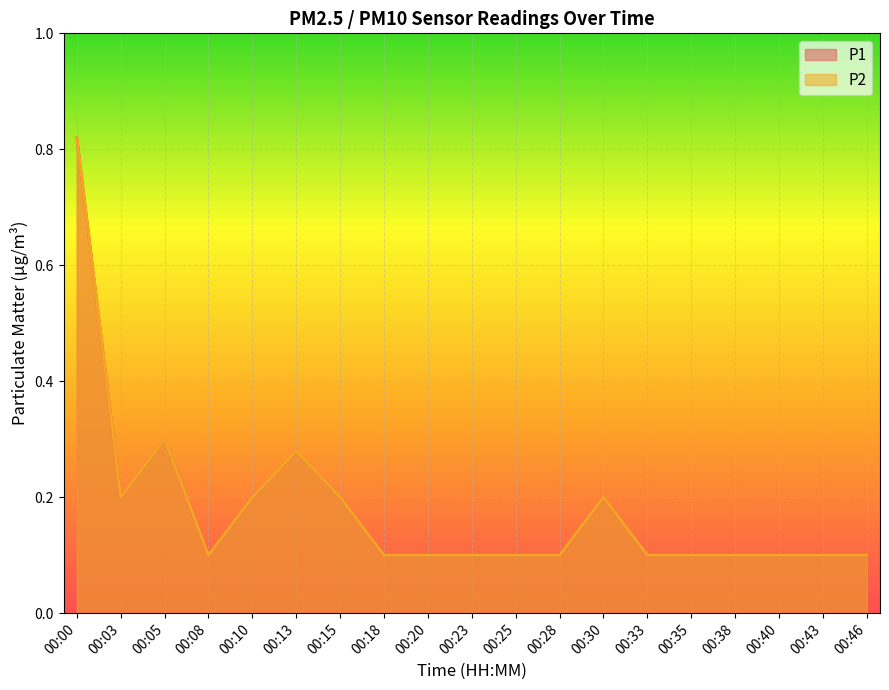

What is the difference between the P1 values at 00:23 and 00:00?

0.7